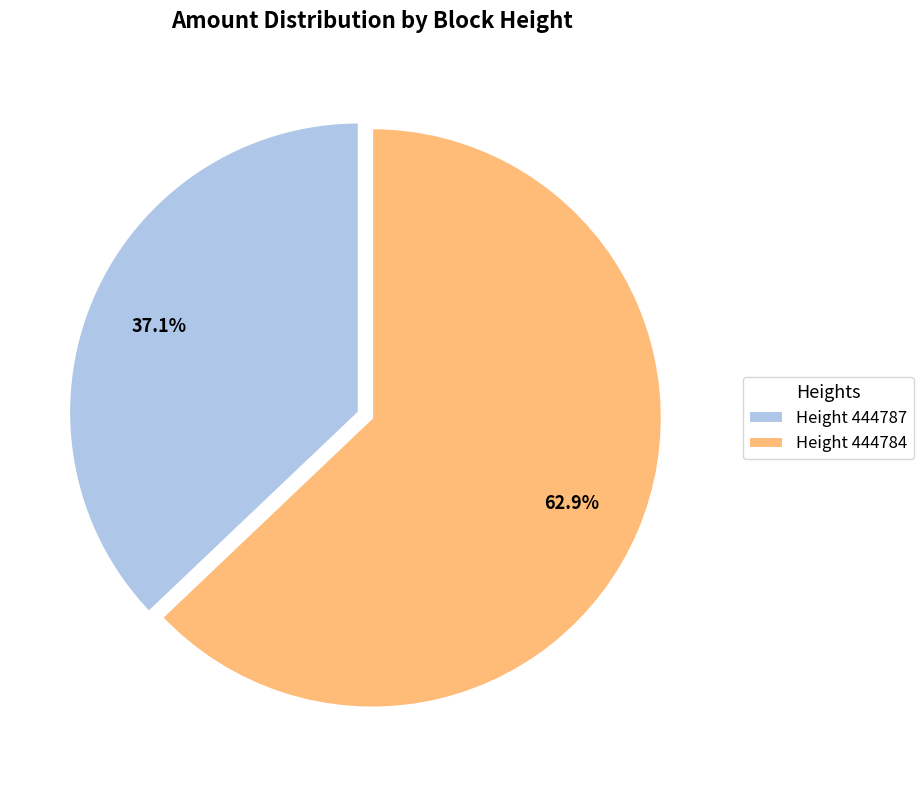

Which slice represents more than half of the pie?

Height 444784